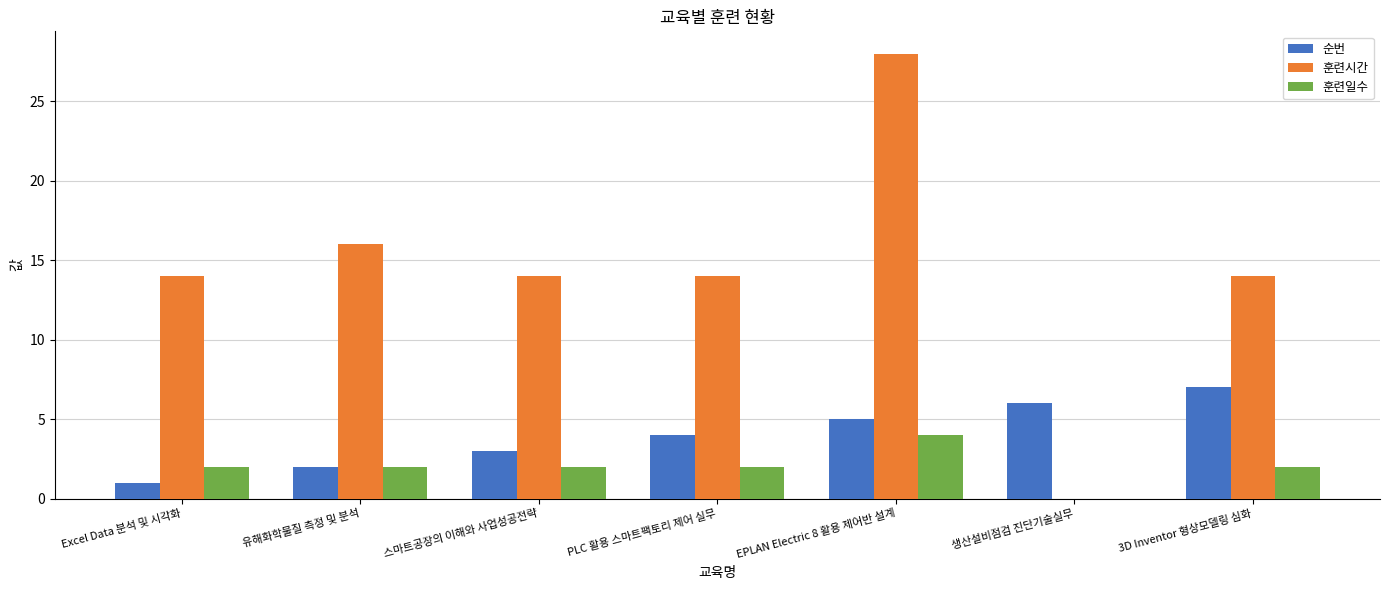

What is the maximum value for 훈련일수?

4